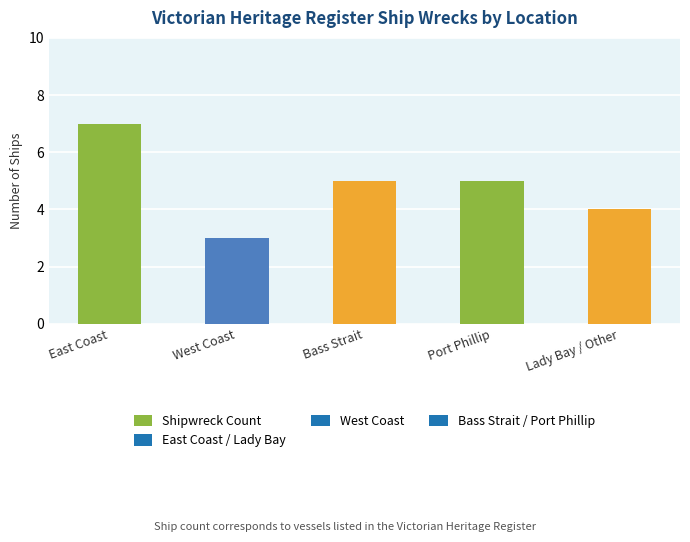

What is the ratio of the value at Port Phillip to the value at Bass Strait?

1.0